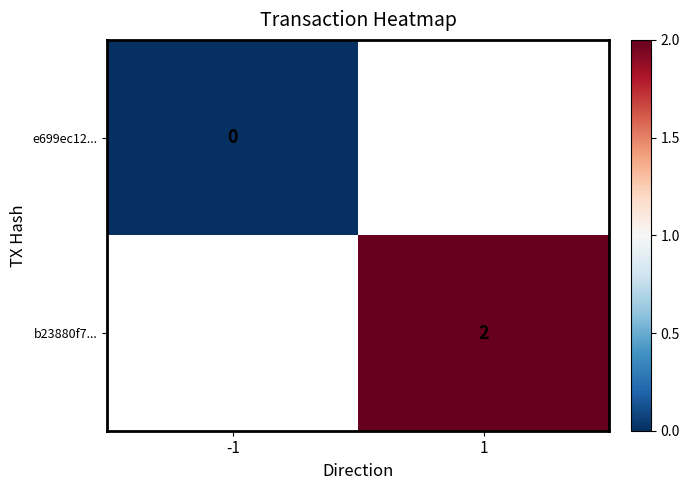

At how many categories does at least one series exceed 1?

1